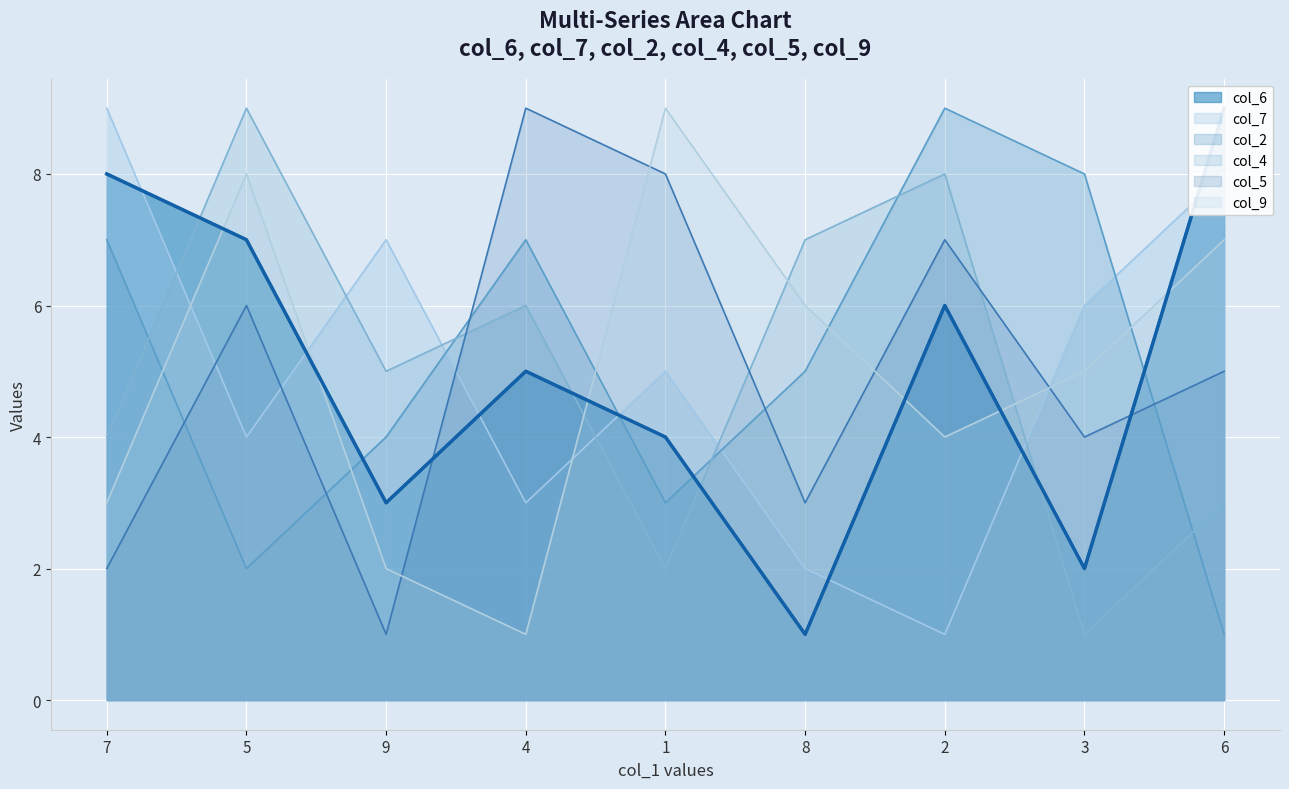

Which series changed the most between 5 and 6?

col_4